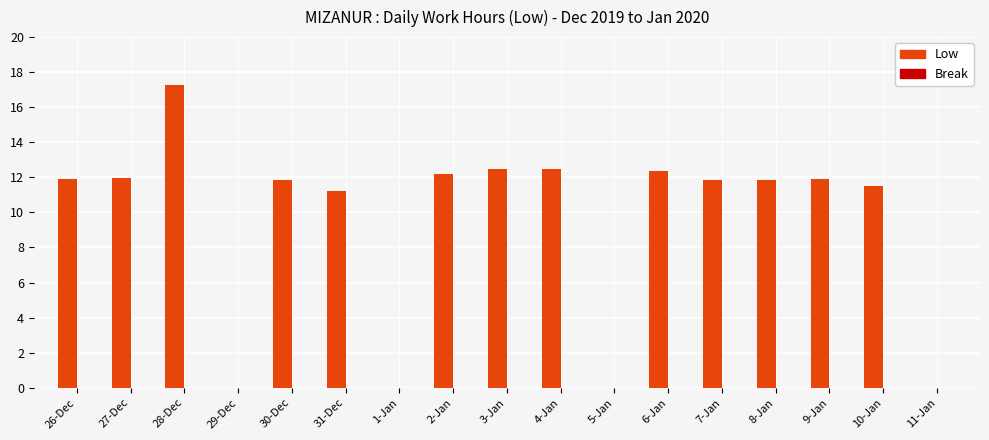

What is the greatest value displayed?

17.3